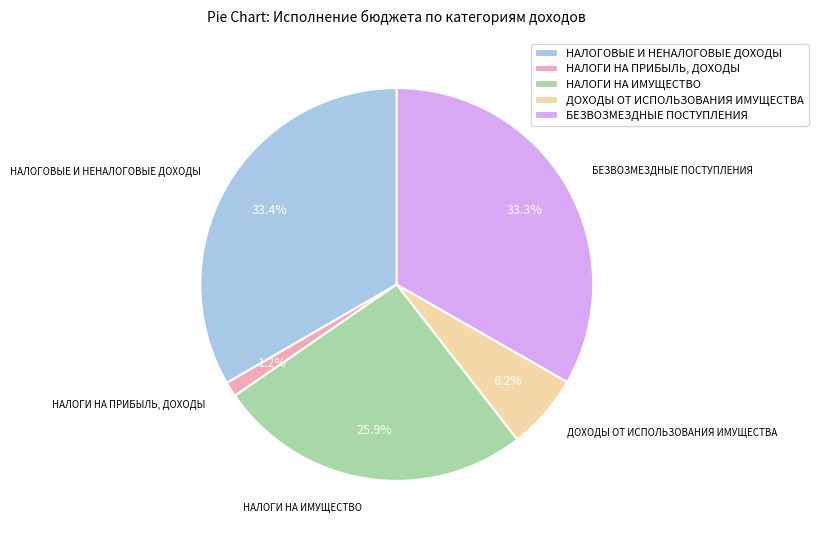

How many slices are in this pie chart?

5